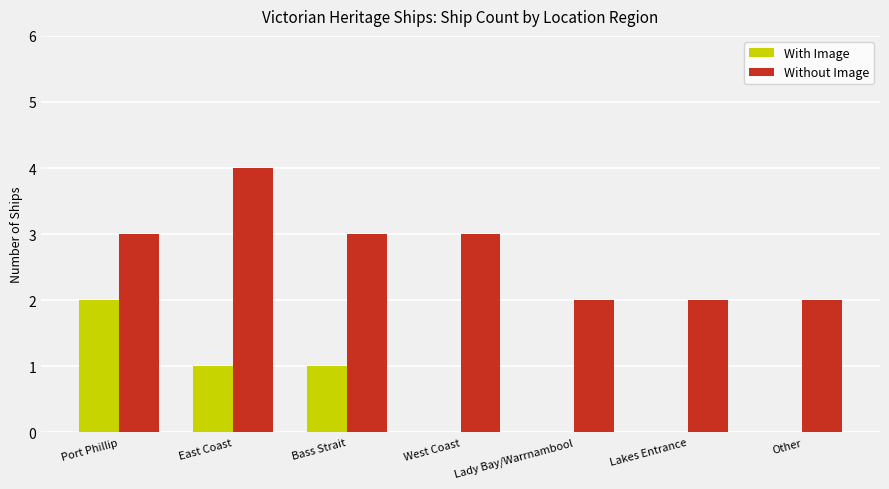

What is the approximate value of Without Image at Port Phillip?

3